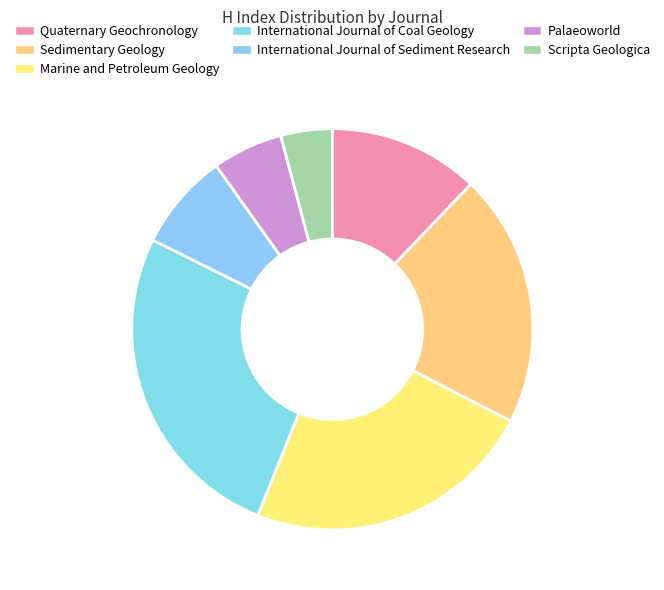

What portion of the pie excludes Marine and Petroleum Geology?

76.5%